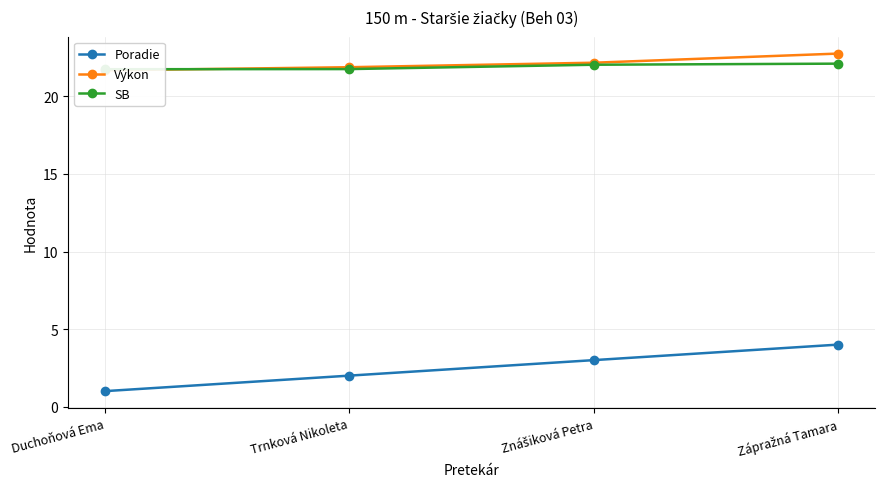

True or false: Poradie has more than 1 interior local peaks.

False